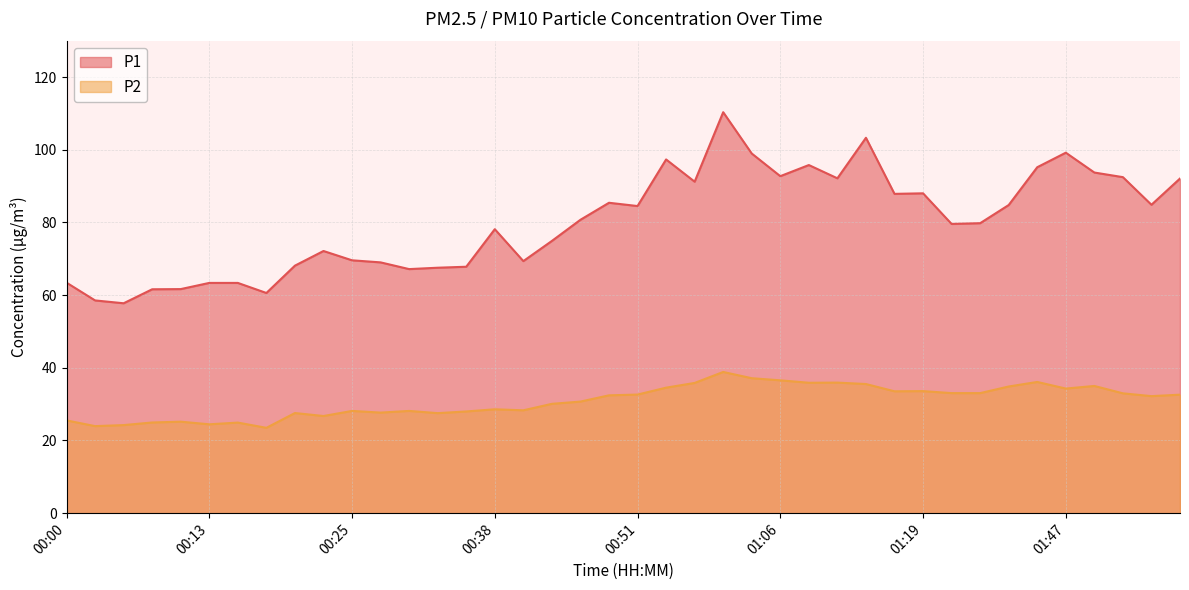

The P1 series shows 88.0 at 01:19. True or false?

True